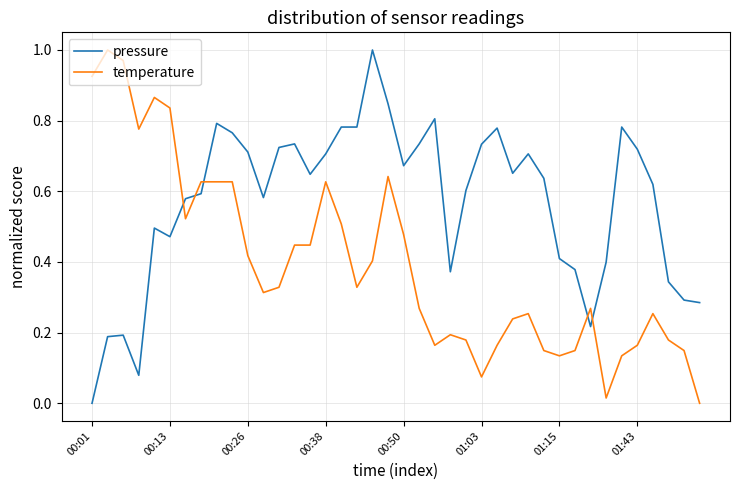

Rank the series by their average value, from lowest to highest.

temperature, pressure